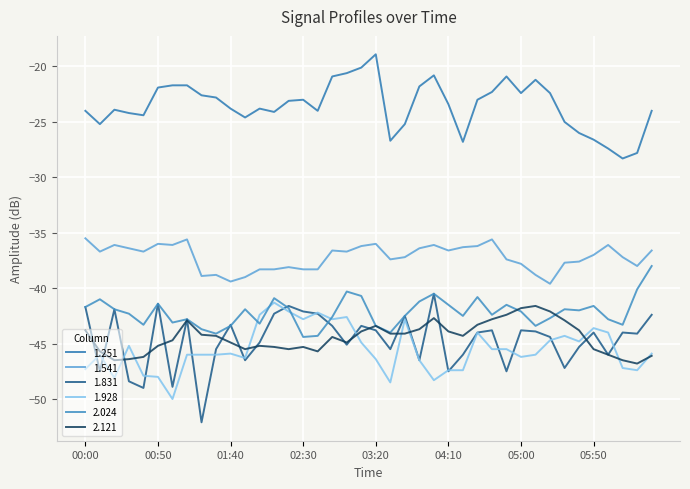

What is the difference between the maximum and minimum values in the 1.928 series?

8.7